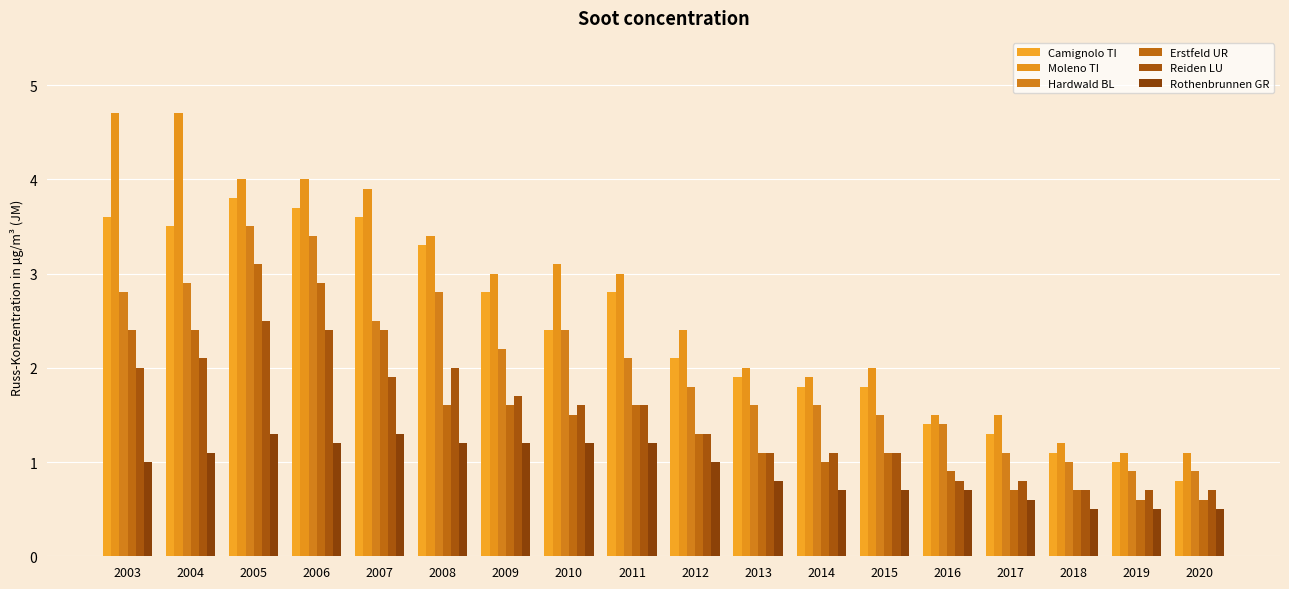

Which series changed the most between 2004 and 2019?

Moleno TI